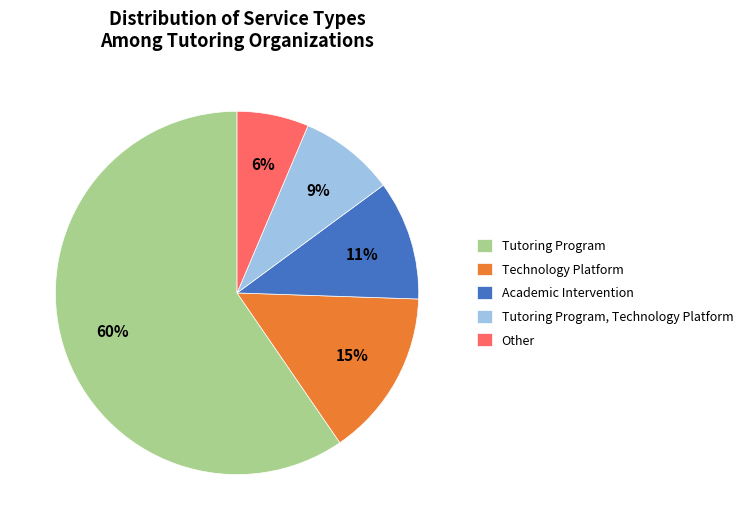

Is it true that Other is 16% of the pie?

False